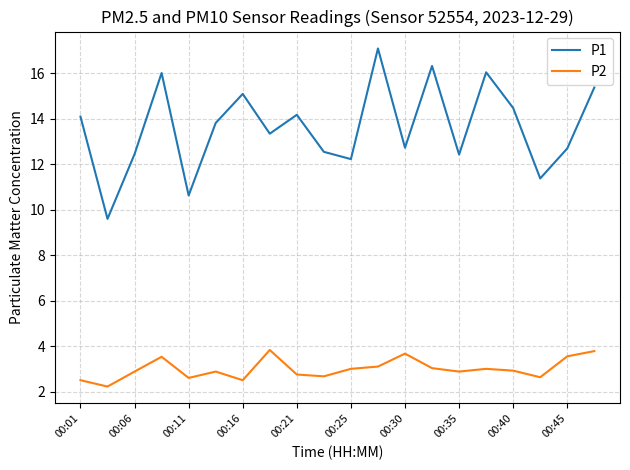

What is the lowest value of the P1 series?

9.6